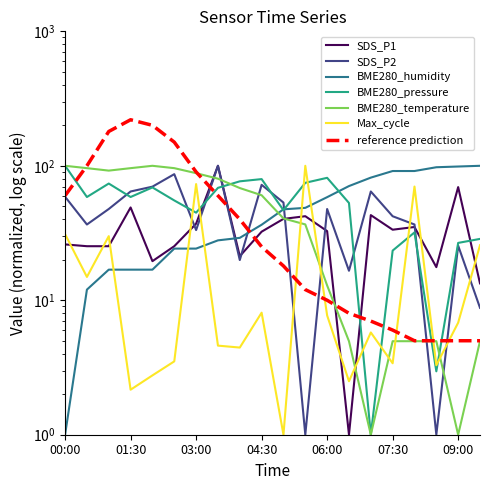

Where is BME280_pressure nearest to the value 50?

06:30